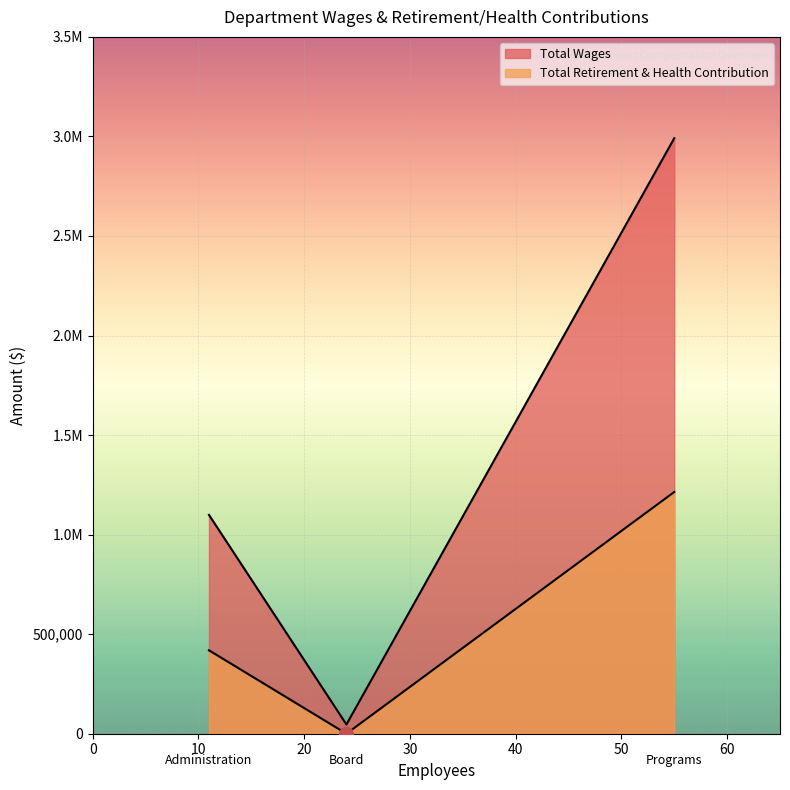

What is the sum of all Total Retirement & Health Contribution values?

1633172.3